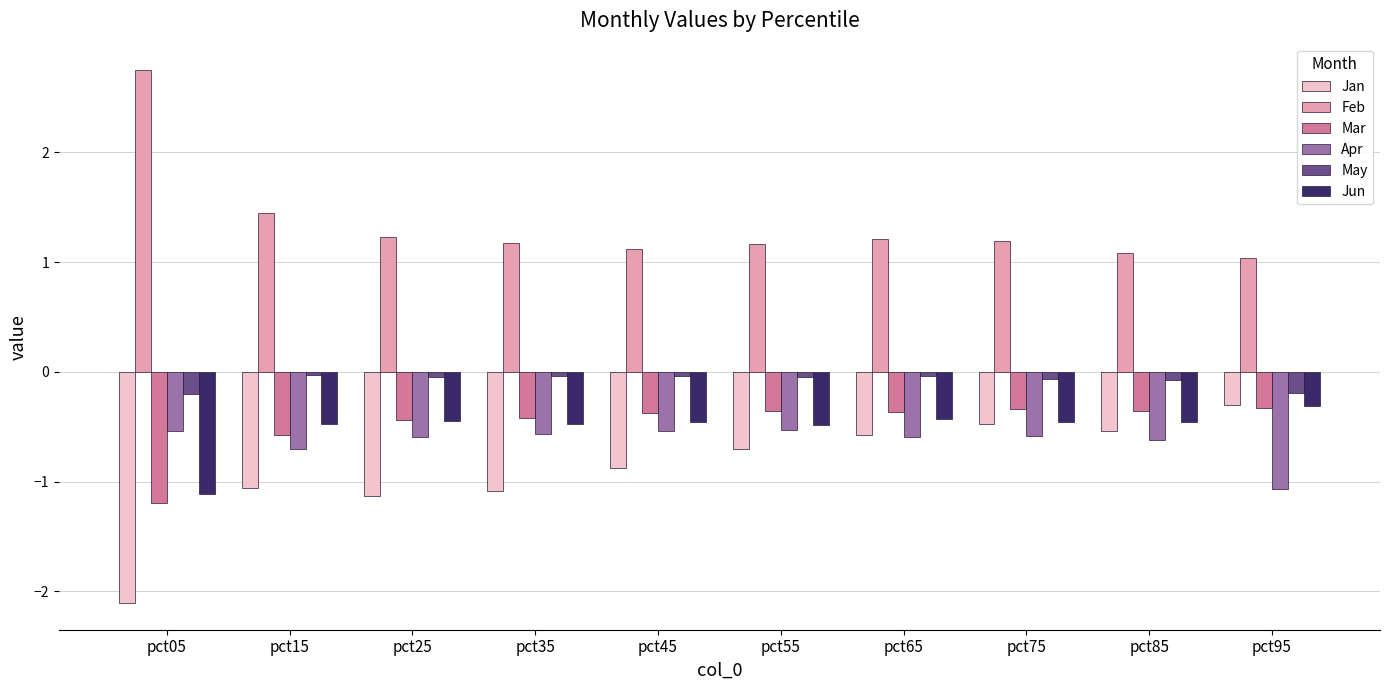

At which category does the chart reach its peak across all series?

pct05